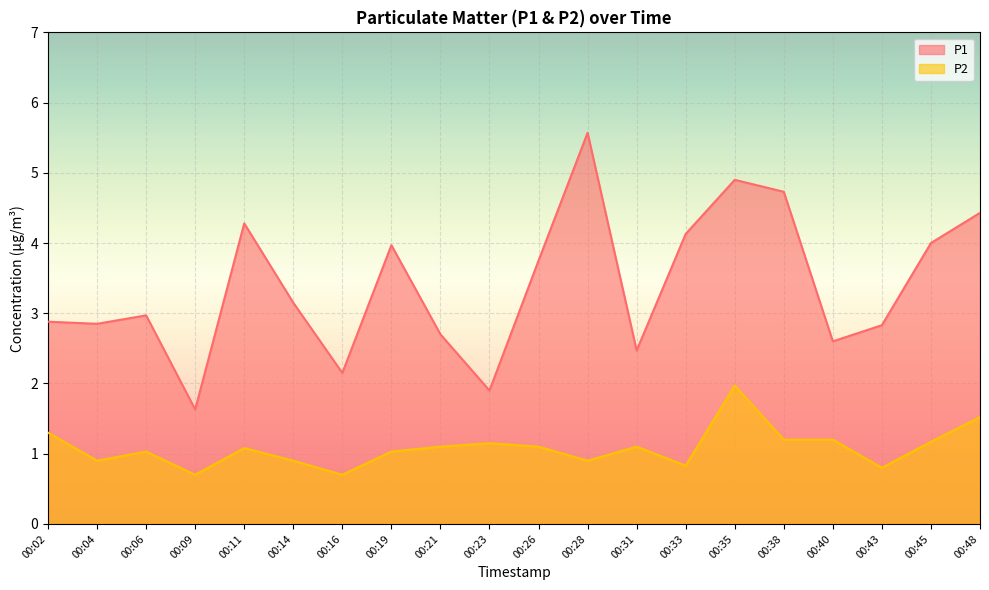

True or false: P2 and P1 intersect in this chart.

False